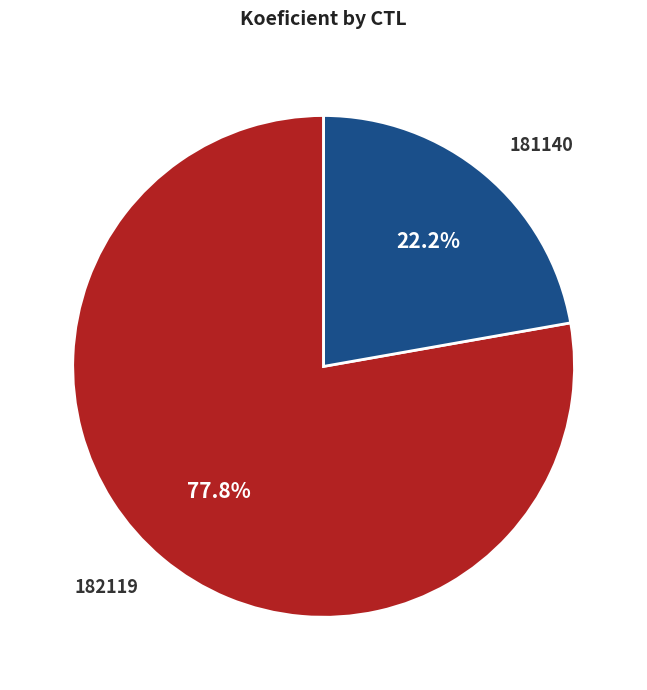

Which category has the smallest portion of the pie?

181140